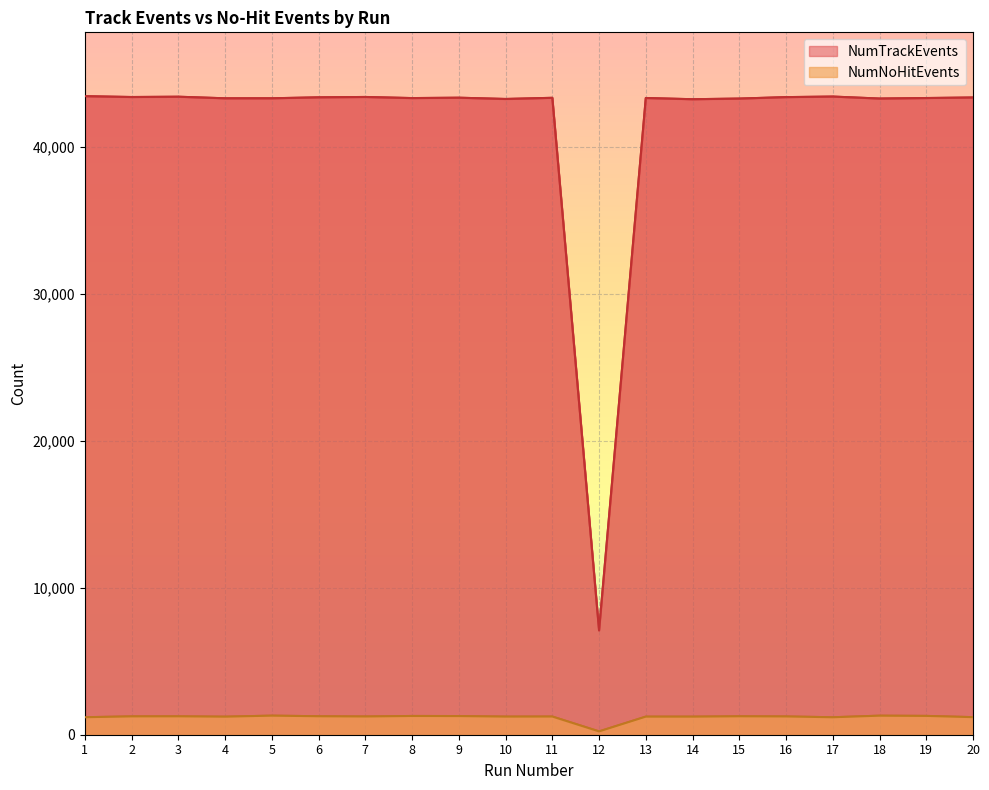

Where is the first local minimum for NumTrackEvents?

2